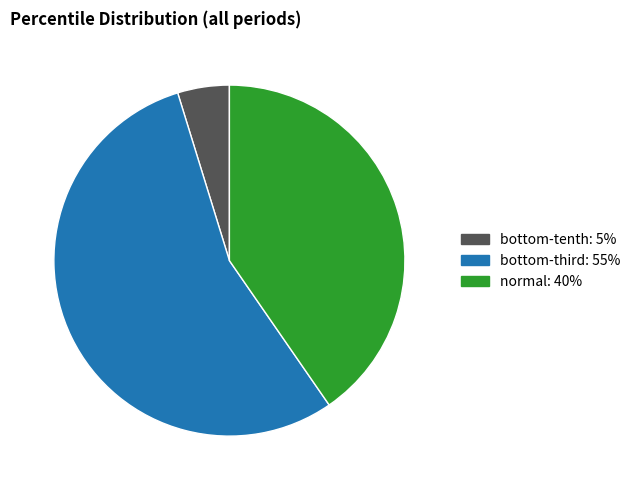

Does any single category account for the majority?

Yes